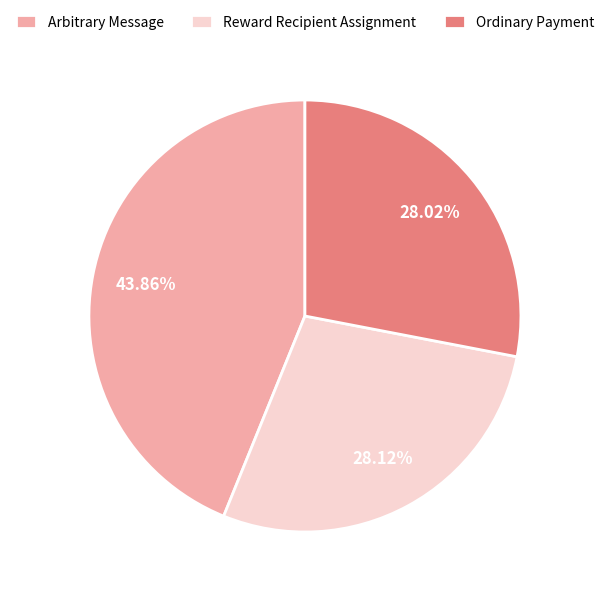

How many segments does this pie chart have?

3